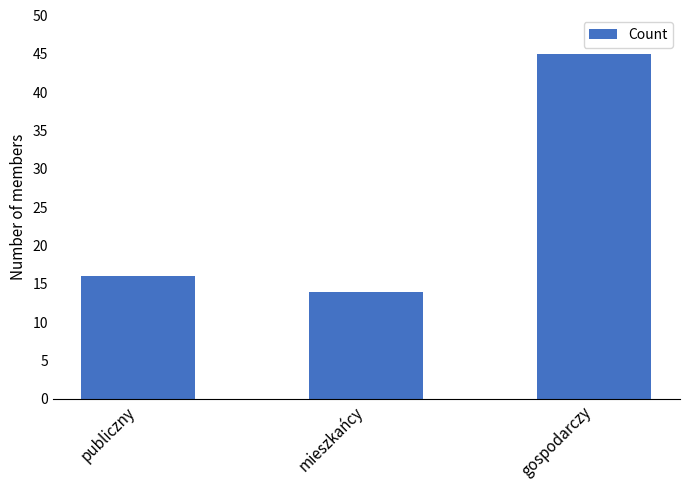

What is the sum of all values?

75